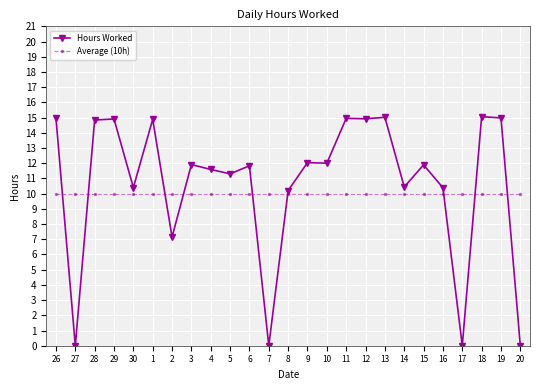

How many times do Average (10h) and Hours Worked cross each other?

9